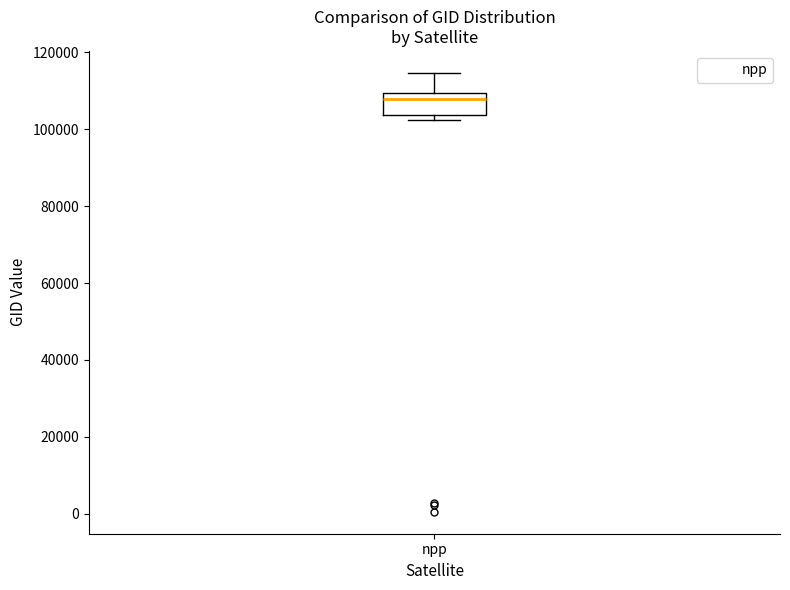

Transcribe this box plot: give where the median line is, the range the box spans, and where the two whiskers end, as read against the y-axis. The values are not printed on the chart, so give them approximately, as read against the axis.

median 108000, box 104000 to 110000, whiskers 102000 to 114000